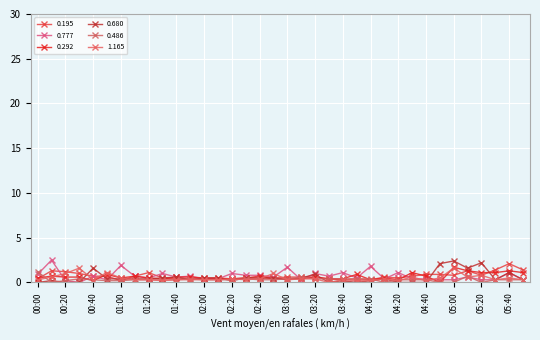

What is the highest value of the 0.680 series?

2.4